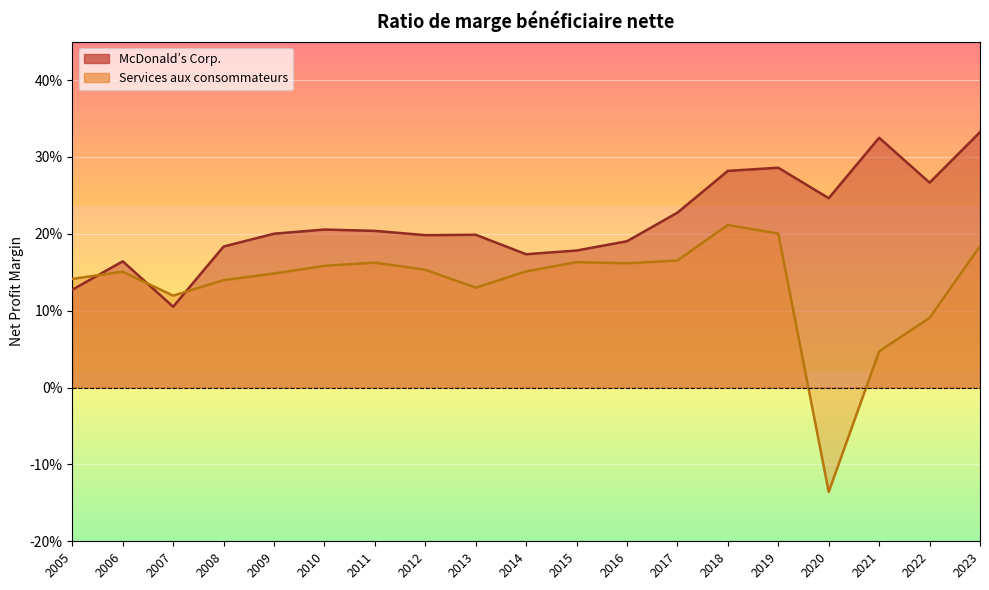

How many lines are shown in the chart?

2